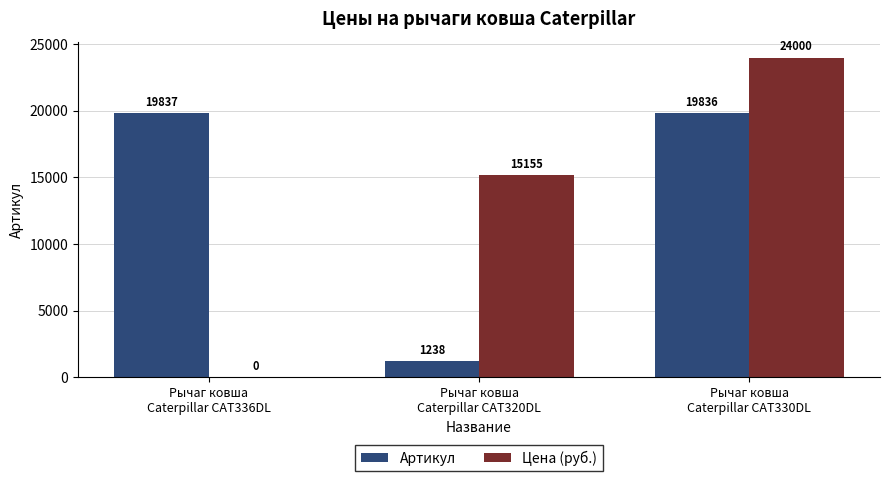

Reading left to right, what are all the values shown in this chart?

Артикул: Рычаг ковша
Caterpillar CAT336DL=19837	Рычаг ковша
Caterpillar CAT320DL=1238	Рычаг ковша
Caterpillar CAT330DL=19836
Цена (руб.): Рычаг ковша
Caterpillar CAT336DL=0	Рычаг ковша
Caterpillar CAT320DL=15155	Рычаг ковша
Caterpillar CAT330DL=24000